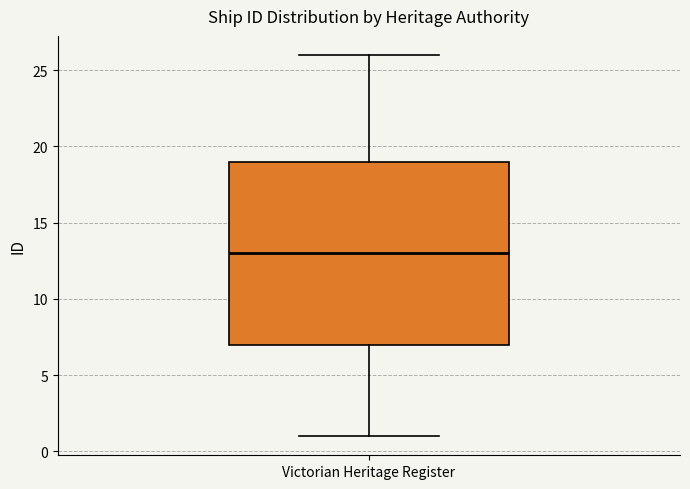

Where does the lower whisker of the box for Victorian Heritage Register end on the y-axis? The values are not printed on the chart, so give them approximately, as read against the axis.

1